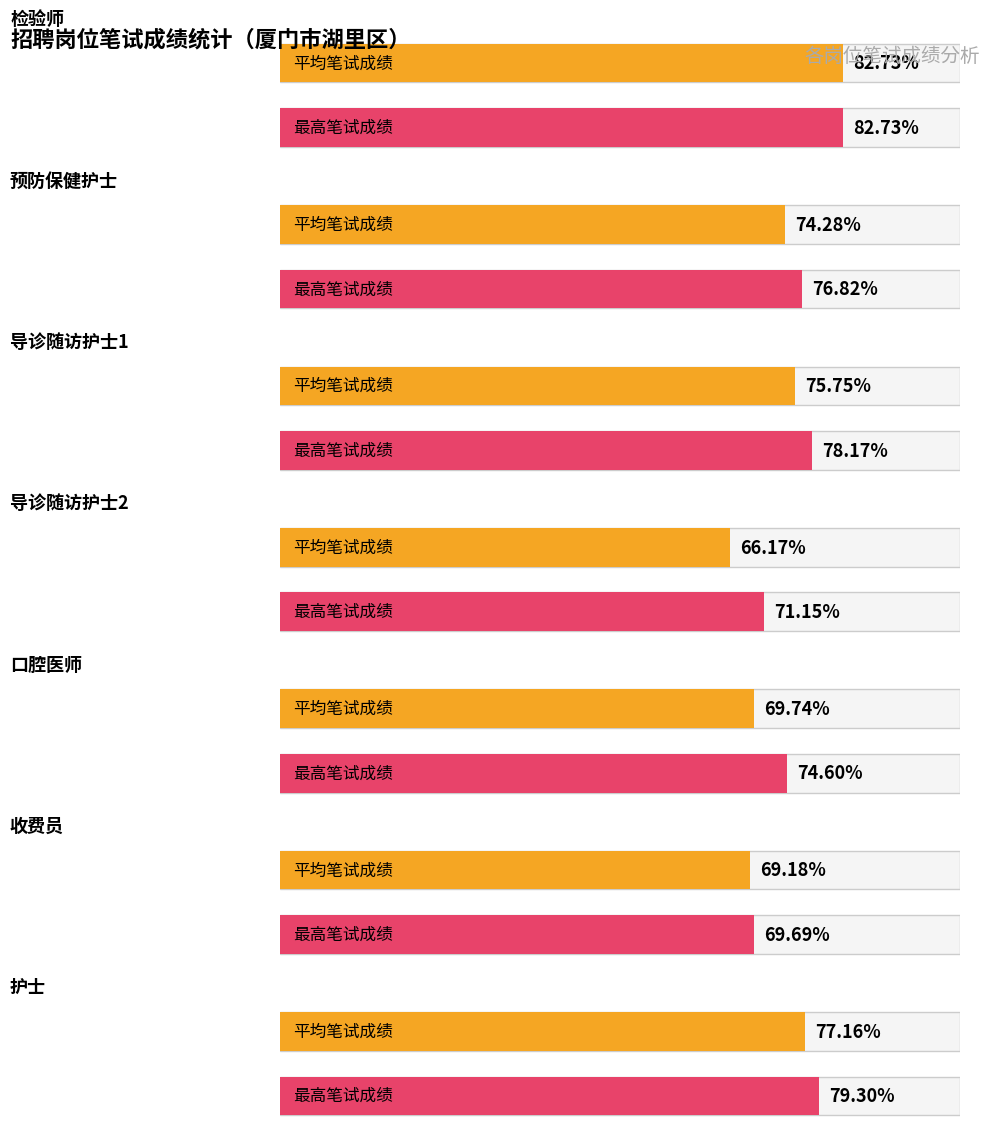

What is the difference between the maximum and minimum values in the 最高笔试成绩 series?

13.0